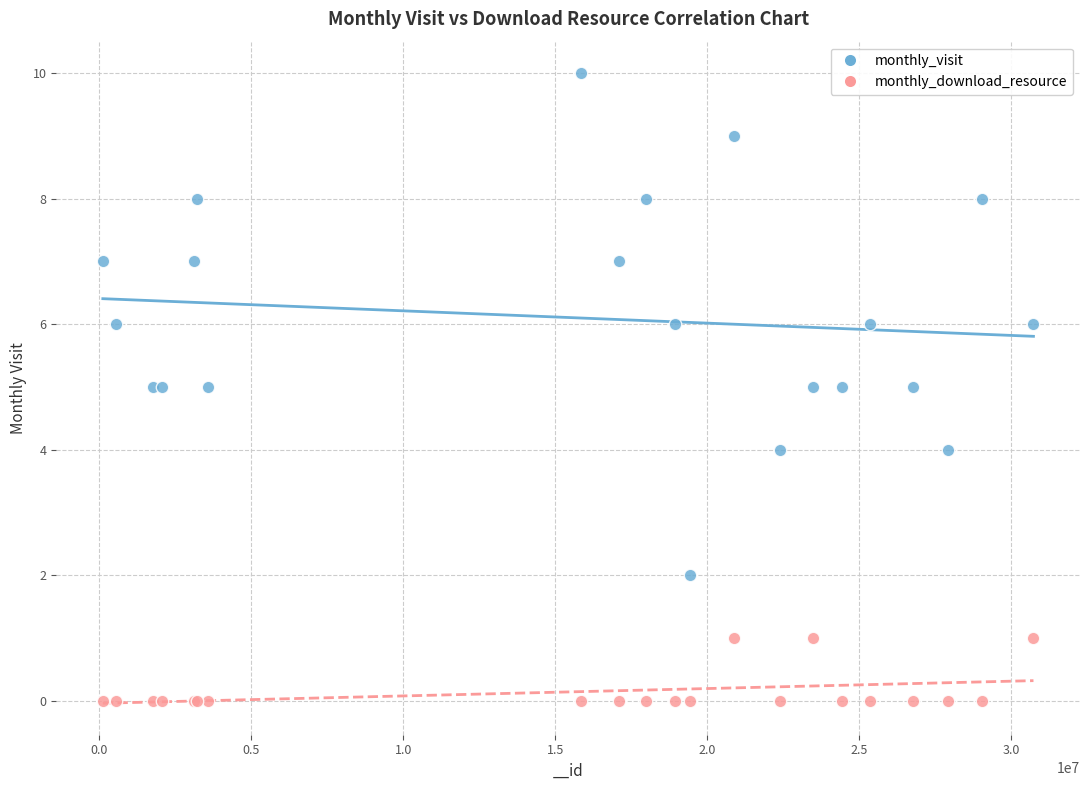

What is the X range (max minus min) for the scatter plot?

30620667